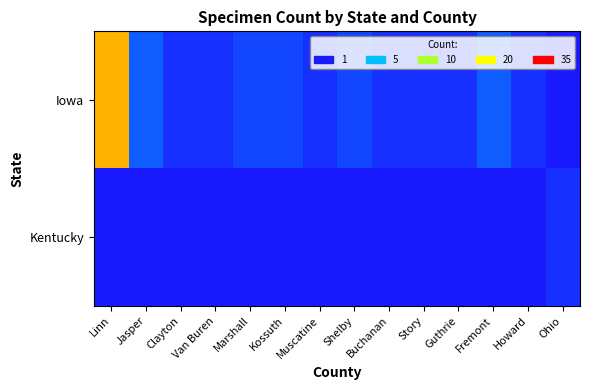

How many data points does each series have?

14